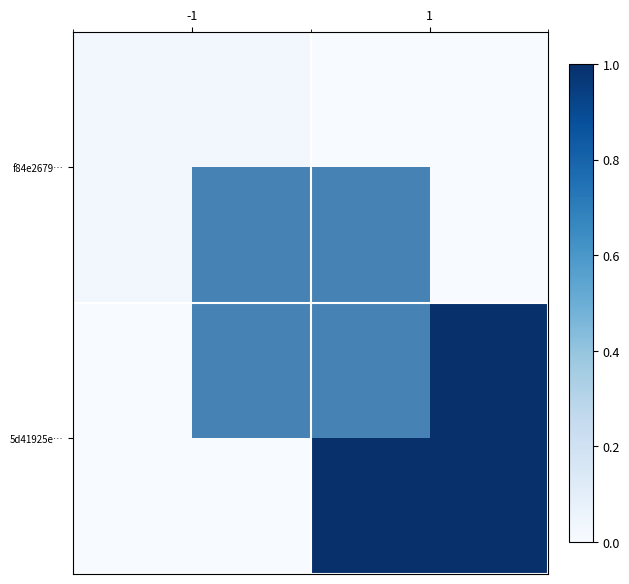

List the series in order of their peak value, lowest first.

f84e2679…, 5d41925e…